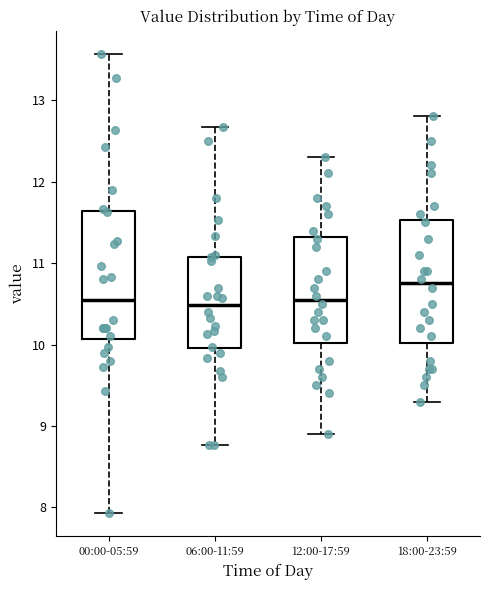

Reading left to right, read every box against the y-axis: the position of its median line, the range the box covers, and the ends of its whiskers. The values are not printed on the chart, so give them approximately, as read against the axis.

00:00-05:59: median 10.6, box 10.1 to 11.6, whiskers 7.9 to 13.6
06:00-11:59: median 10.5, box 10.0 to 11.1, whiskers 8.8 to 12.7
12:00-17:59: median 10.6, box 10.0 to 11.3, whiskers 8.9 to 12.3
18:00-23:59: median 10.8, box 10.0 to 11.5, whiskers 9.3 to 12.8